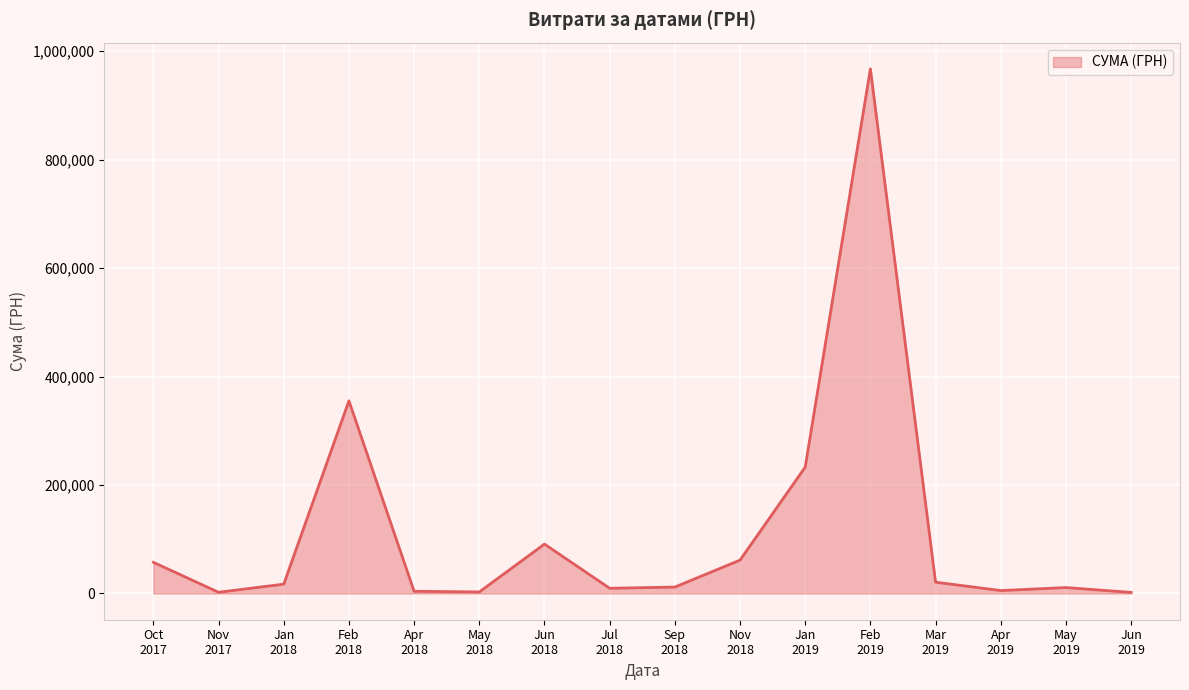

What position from the left is May
2018?

6